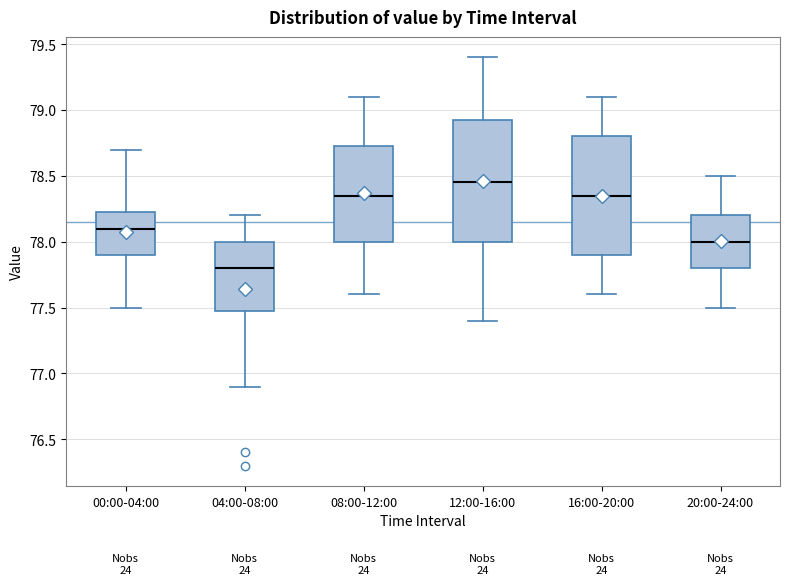

Which box has the lowest median line?

04:00-08:00